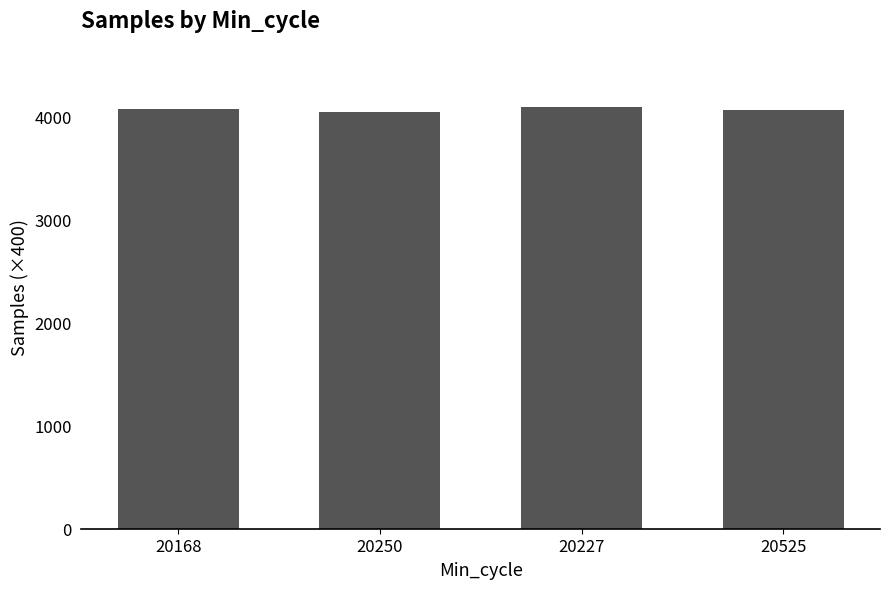

At which label does the data first exceed 4074?

20168